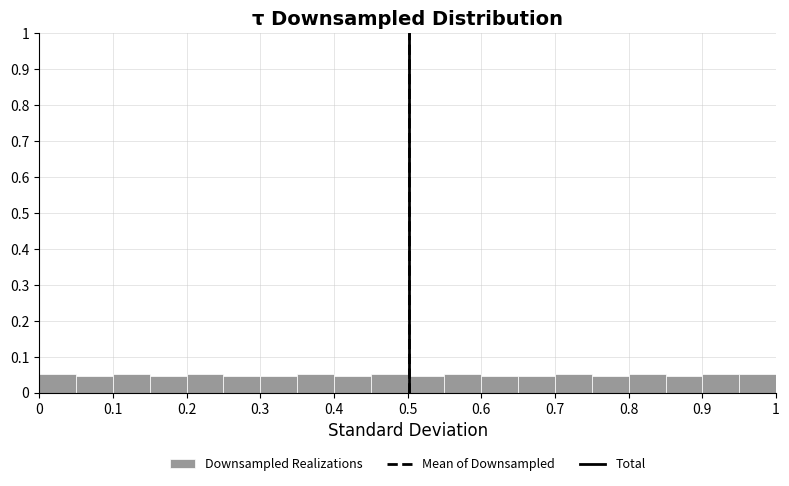

How tall is the bar that spans 0.00 to 0.05 on the x-axis? The values are not printed on the chart, so give them approximately, as read against the axis.

0.05